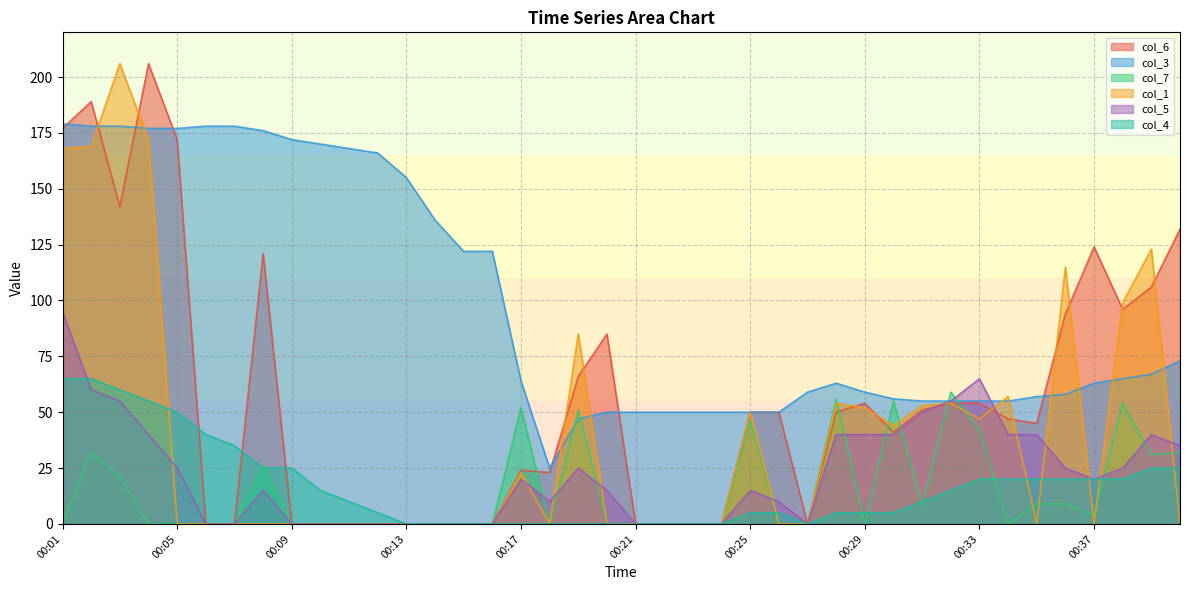

What value does the col_1 series have at 00:33?

47.0